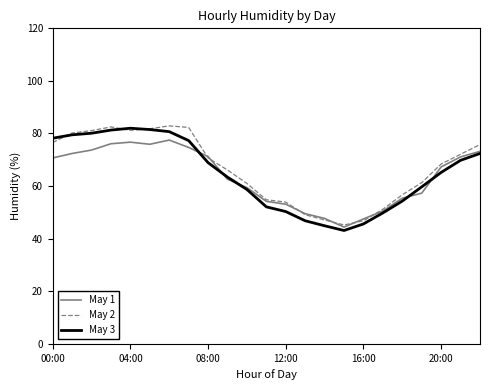

What is the maximum value for May 2?

82.9